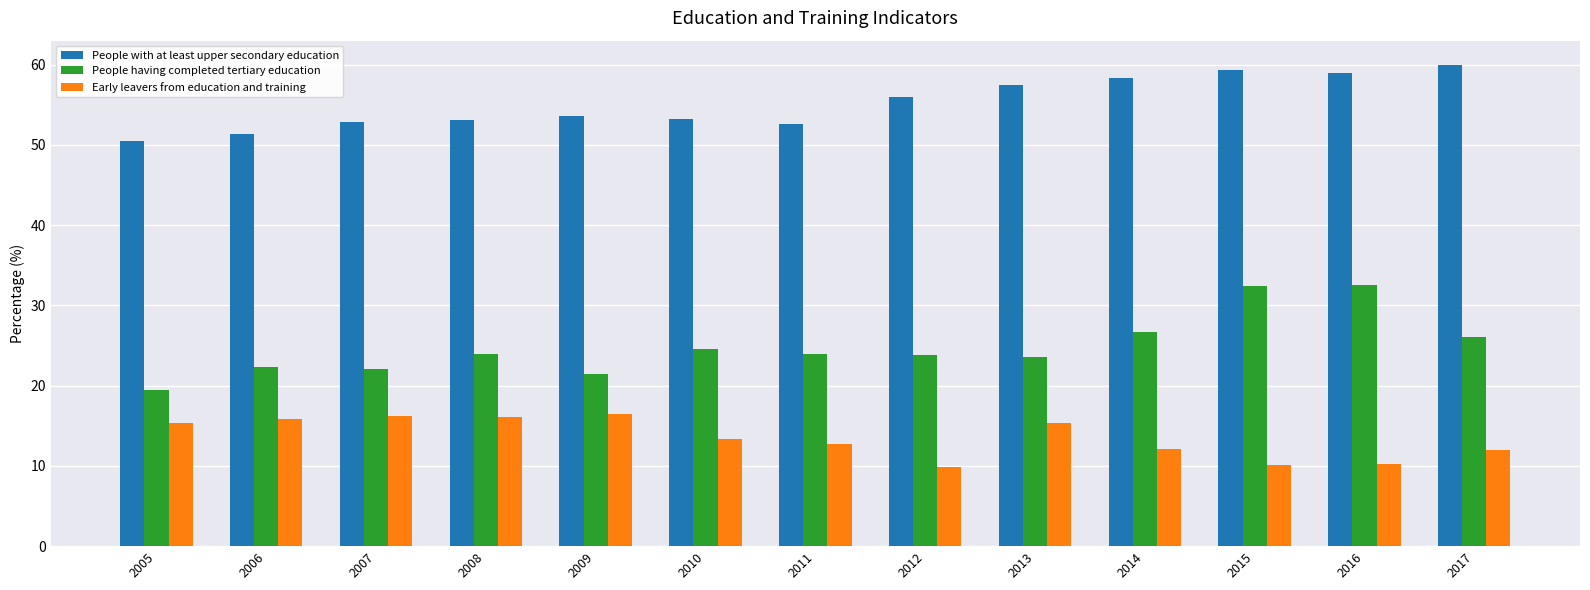

Count the number of categories in the chart.

13